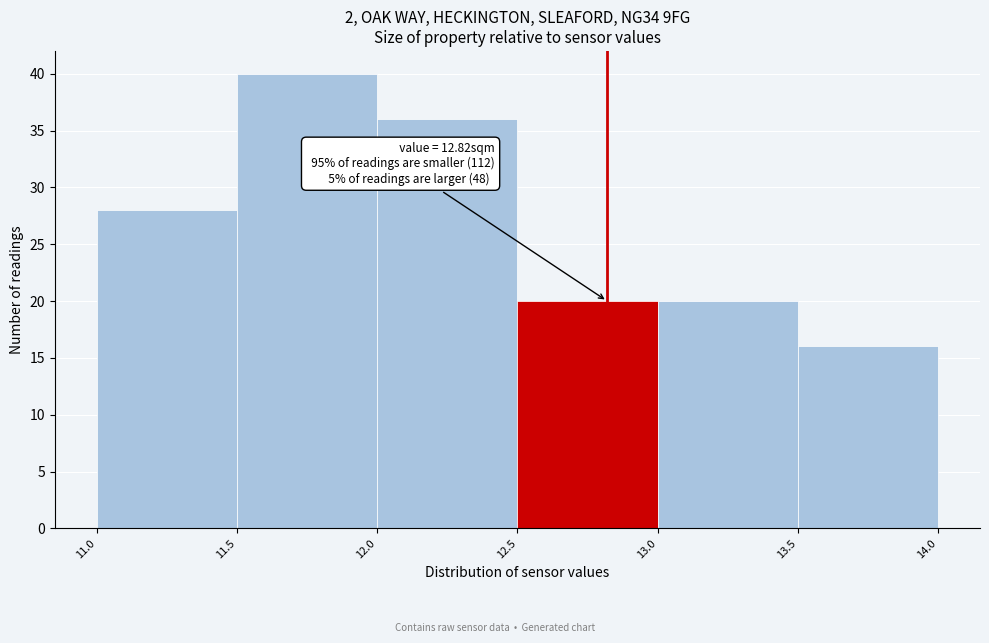

Over which range of the x-axis is the bar tallest?

11.5 to 12.0